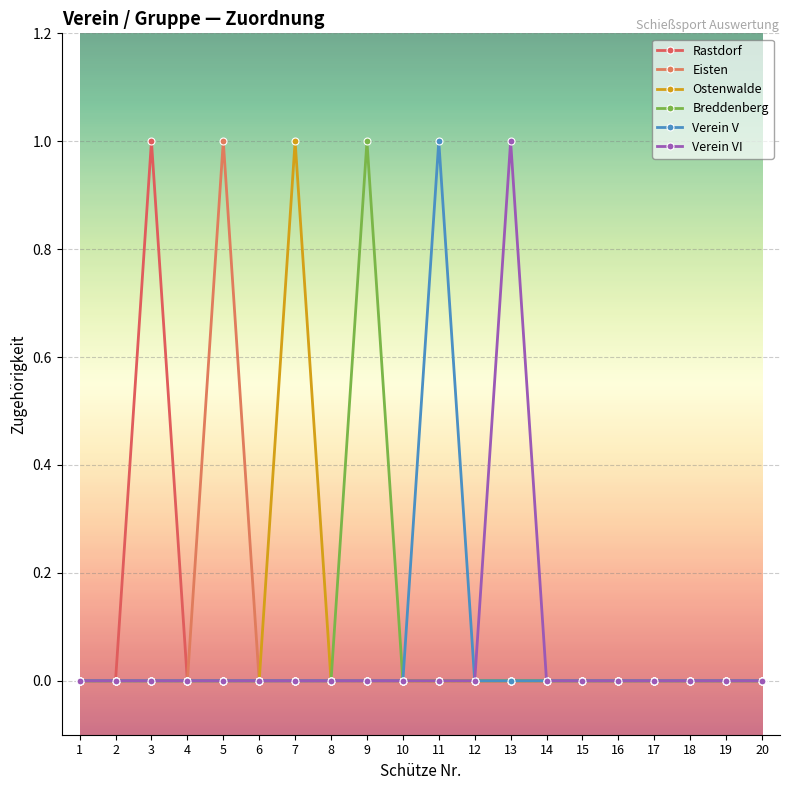

Is this an area chart (filled region under the line)?

No